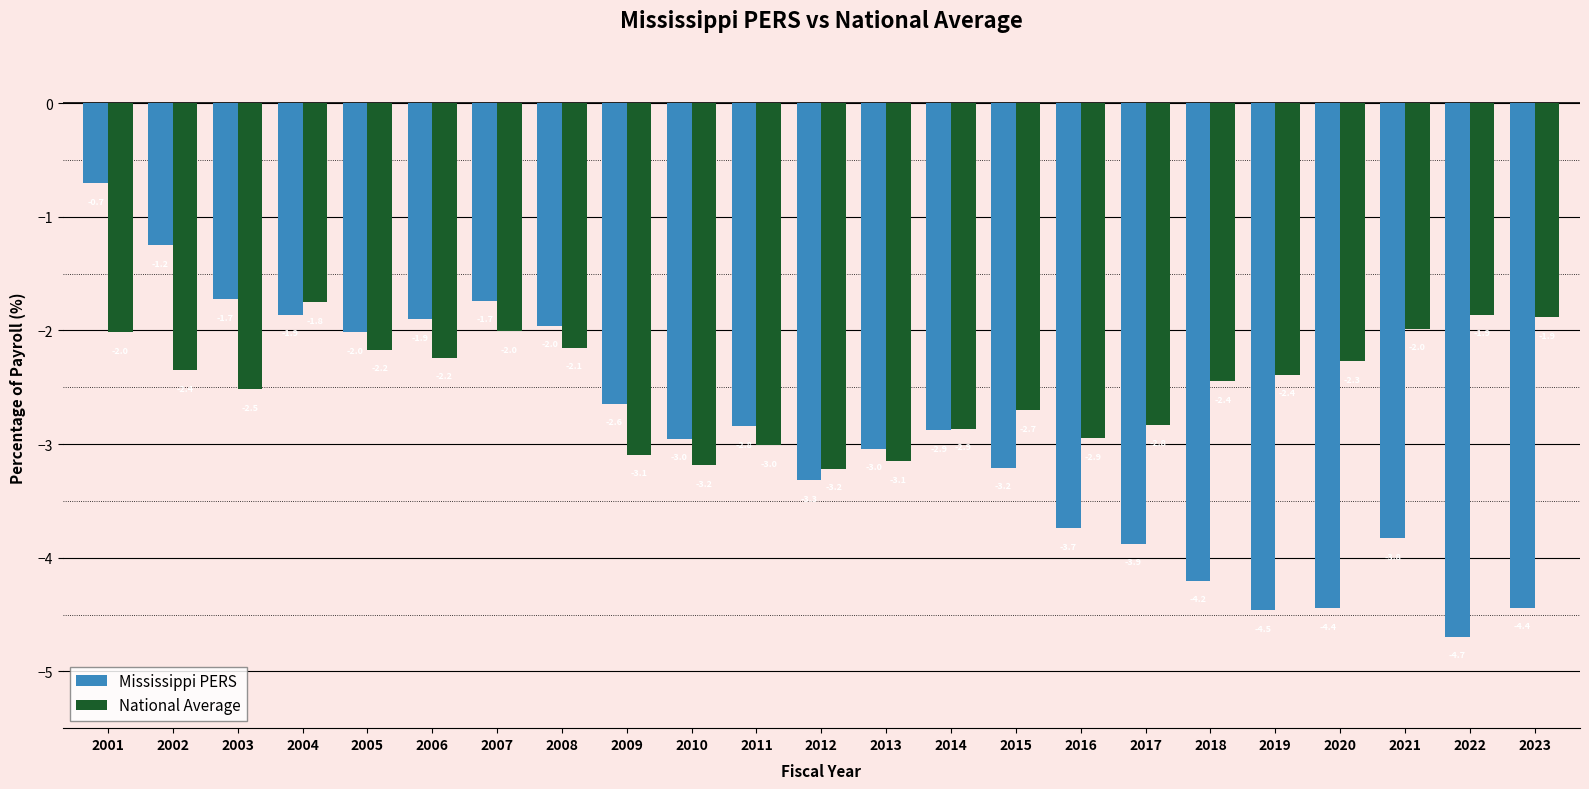

What is the difference between the Mississippi PERS values at 2011 and 2010?

0.1